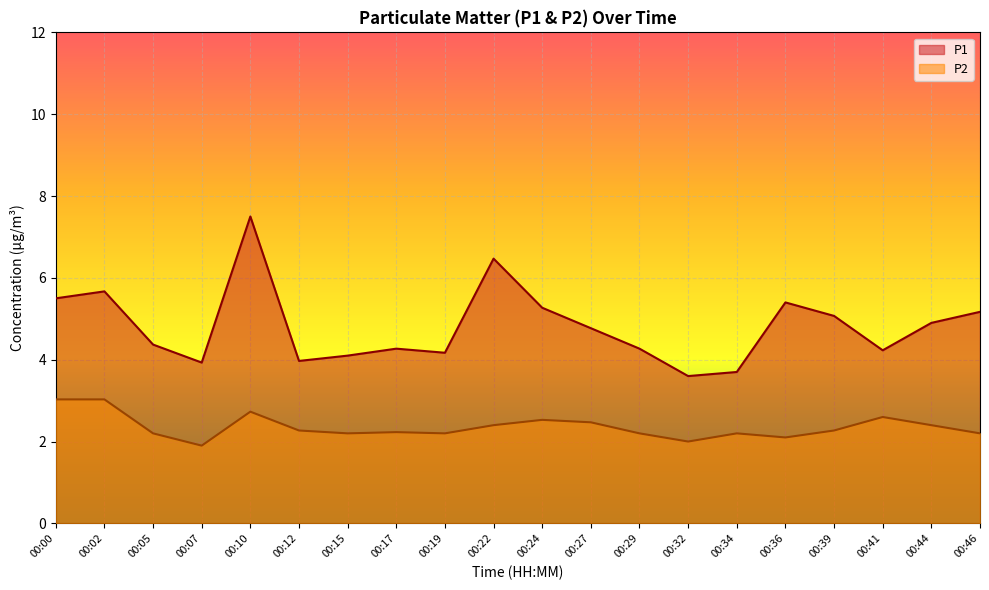

Which series has the largest total across all categories?

P1